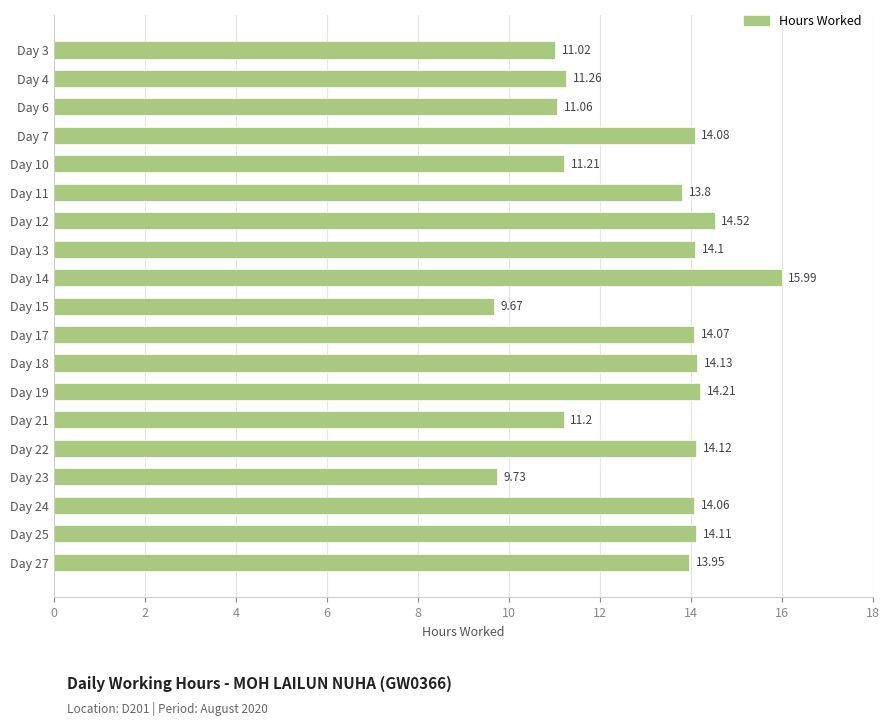

What is the sum of all values?

246.3